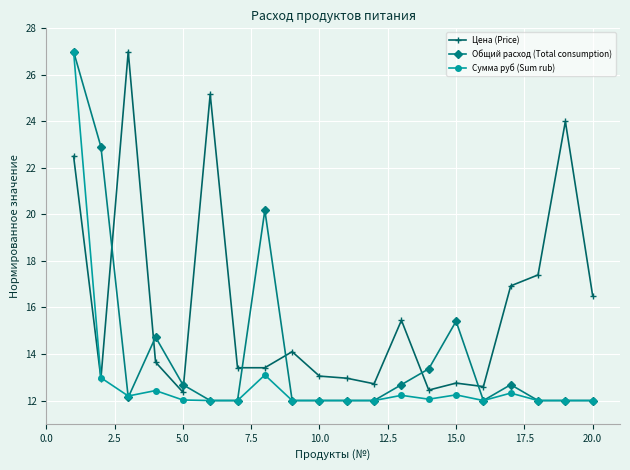

List the series in order of their overall mean, highest first.

Цена (Price), Общий расход (Total consumption), Сумма руб (Sum rub)